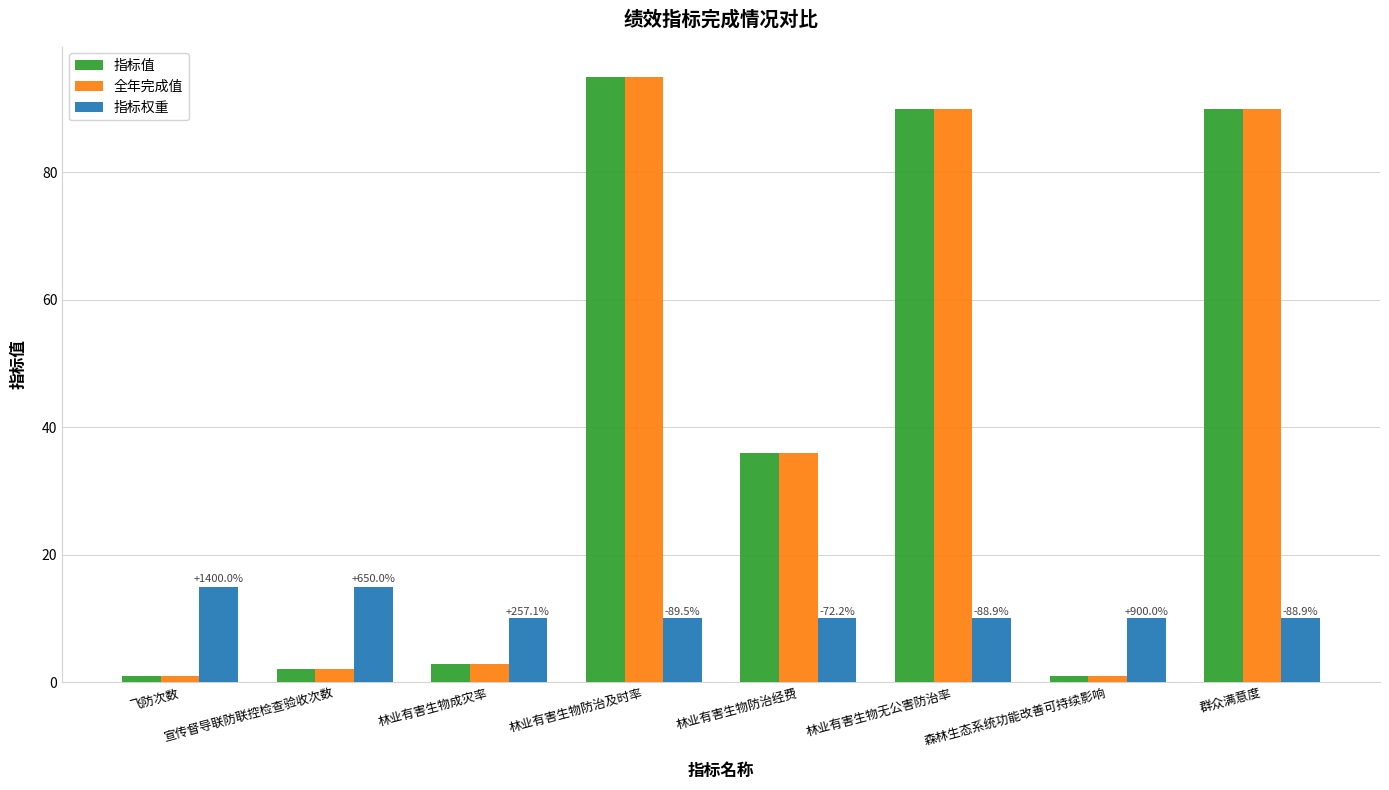

Reading left to right, extract all data points from this chart.

指标值: 飞防次数=1.0	宣传督导联防联控检查验收次数=2.0	林业有害生物成灾率=2.8	林业有害生物防治及时率=95.0	林业有害生物防治经费=36.0	林业有害生物无公害防治率=90.0	森林生态系统功能改善可持续影响=1.0	群众满意度=90.0
全年完成值: 飞防次数=1.0	宣传督导联防联控检查验收次数=2.0	林业有害生物成灾率=2.8	林业有害生物防治及时率=95.0	林业有害生物防治经费=36.0	林业有害生物无公害防治率=90.0	森林生态系统功能改善可持续影响=1.0	群众满意度=90.0
指标权重: 飞防次数=15.0	宣传督导联防联控检查验收次数=15.0	林业有害生物成灾率=10.0	林业有害生物防治及时率=10.0	林业有害生物防治经费=10.0	林业有害生物无公害防治率=10.0	森林生态系统功能改善可持续影响=10.0	群众满意度=10.0